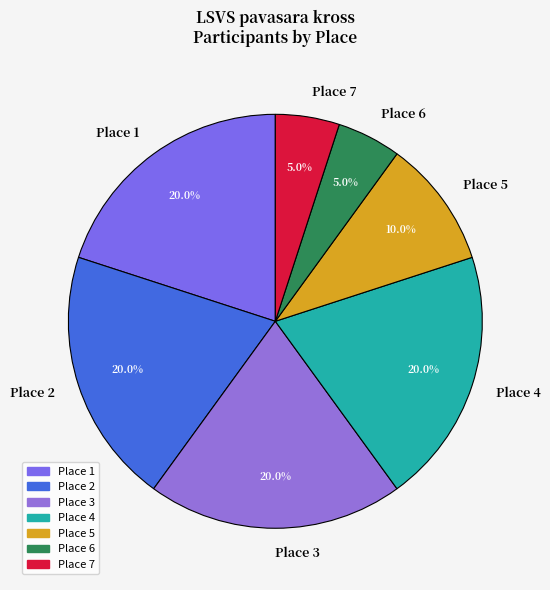

To the nearest percent, what percentage of the pie is Place 6?

5%